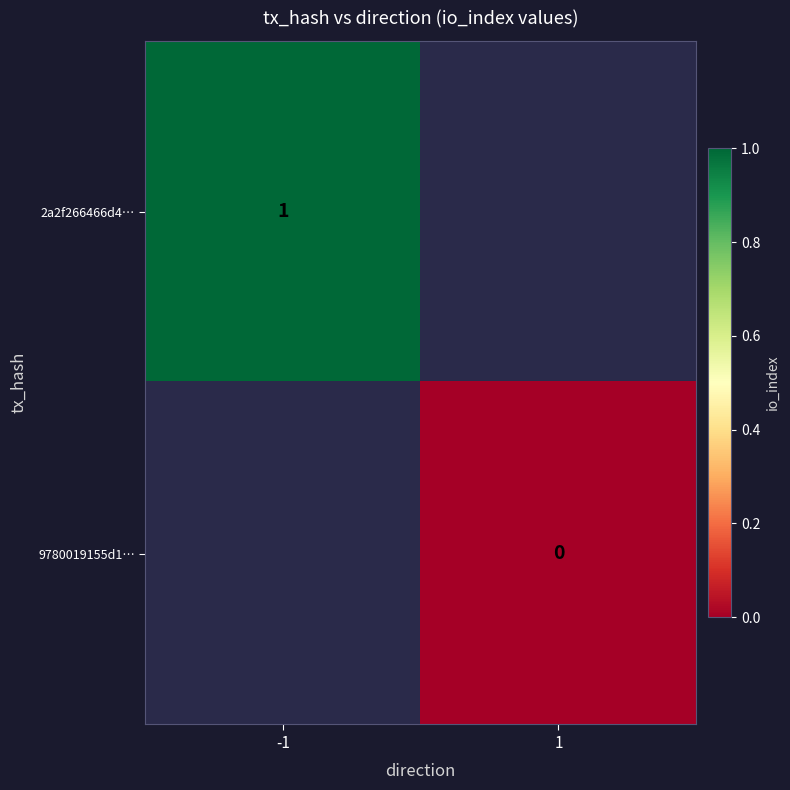

Which category has the highest value across all series?

-1